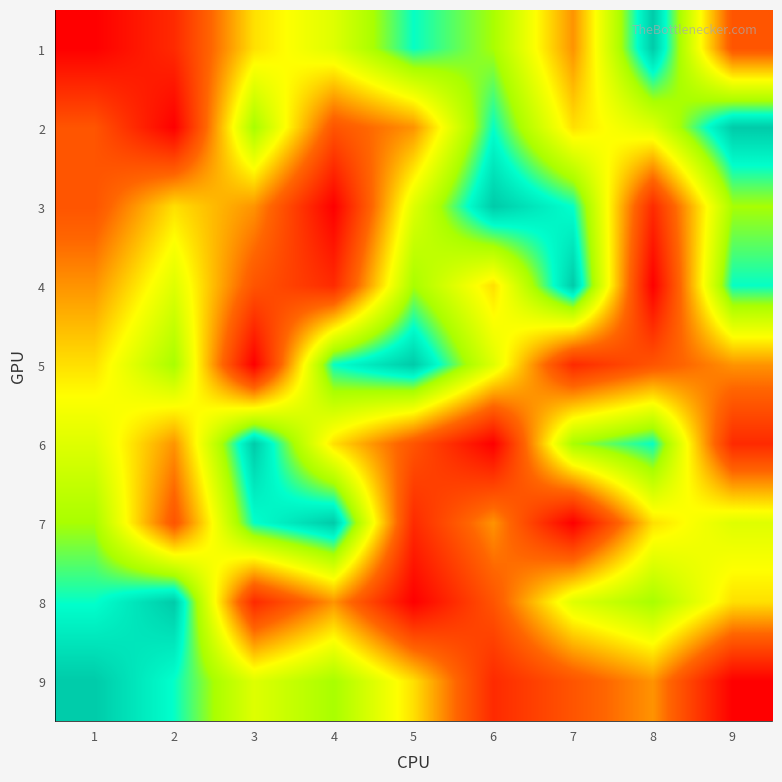

Between 3 and 5, which is larger?

5